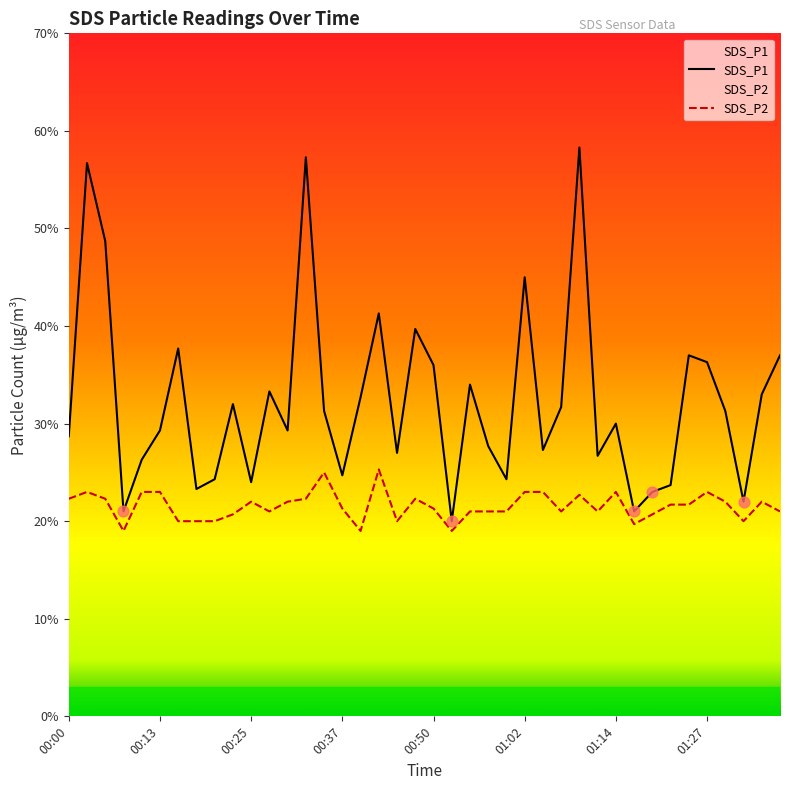

Which series contains the highest Y value?

SDS_P1